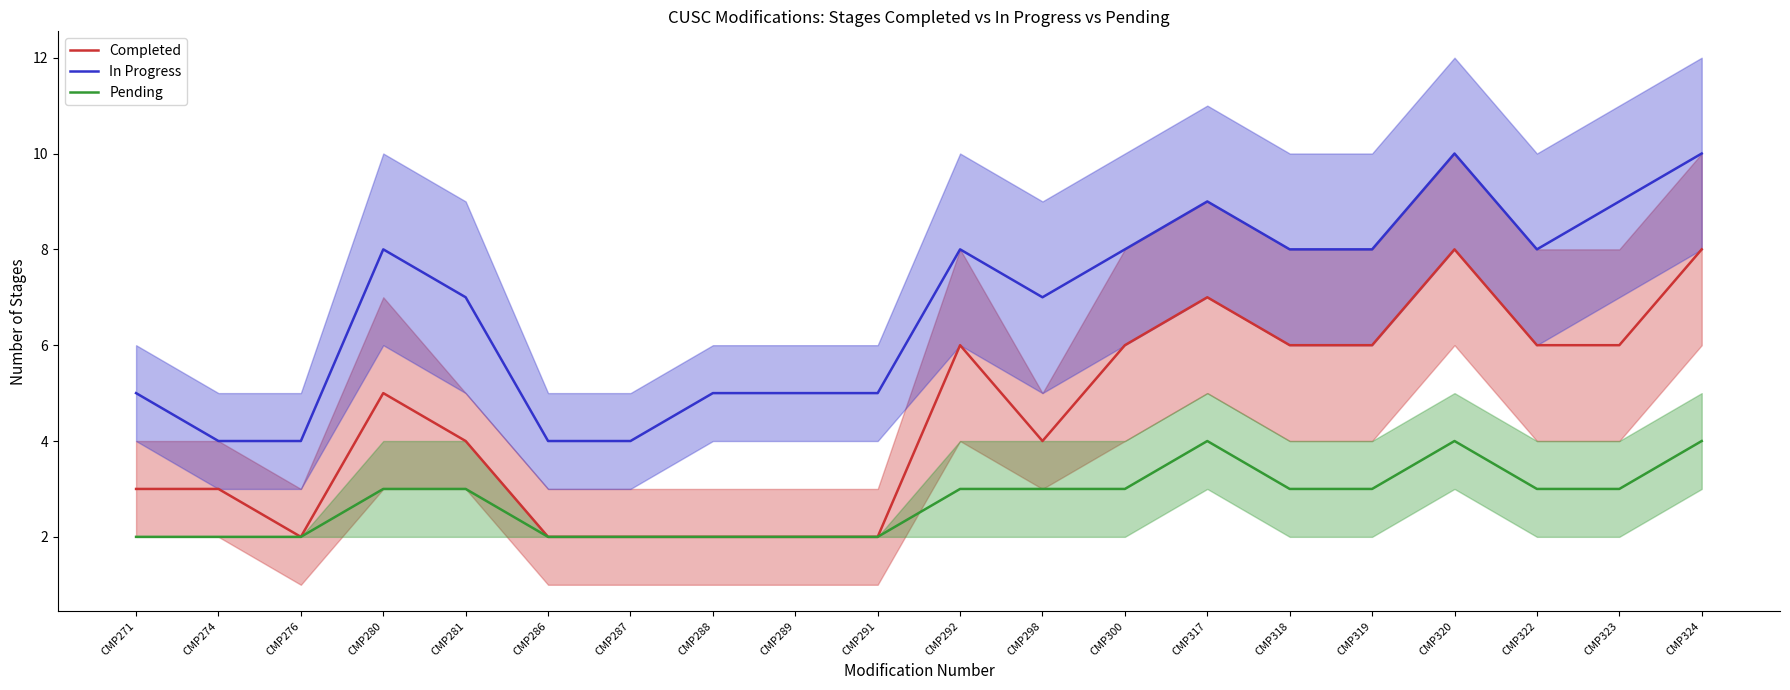

Rank the categories by Pending value from lowest to highest.

CMP271, CMP274, CMP276, CMP286, CMP287, CMP288, CMP289, CMP291, CMP280, CMP281, CMP292, CMP298, CMP300, CMP318, CMP319, CMP322, CMP323, CMP317, CMP320, CMP324